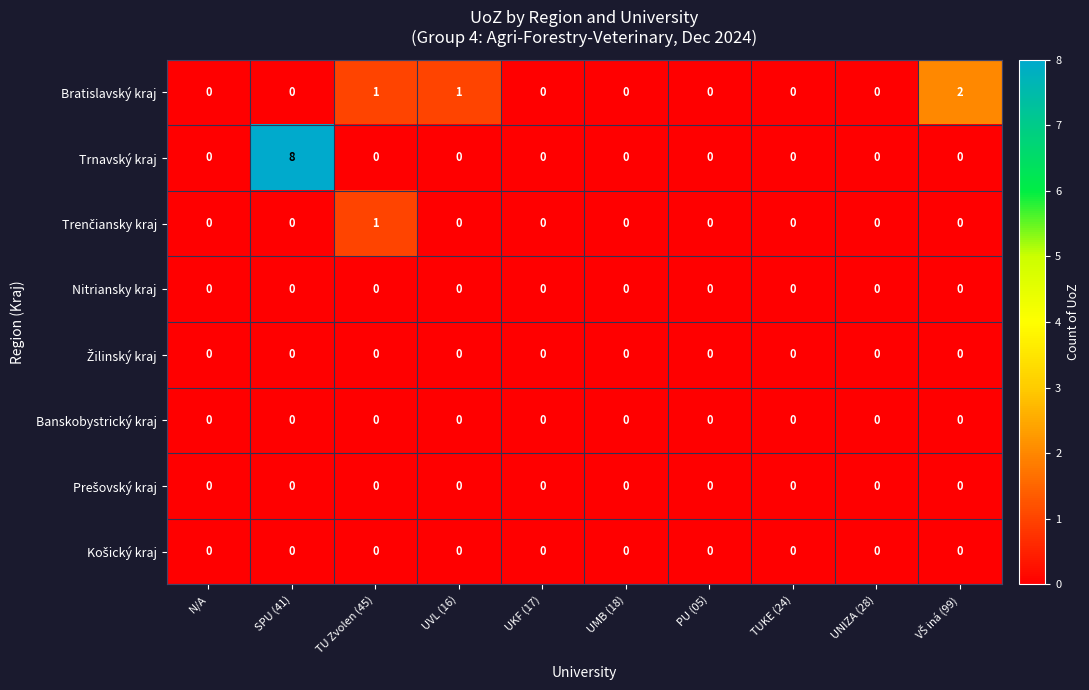

True or false: Banskobystrický kraj has a value of 0 at PU (05).

True